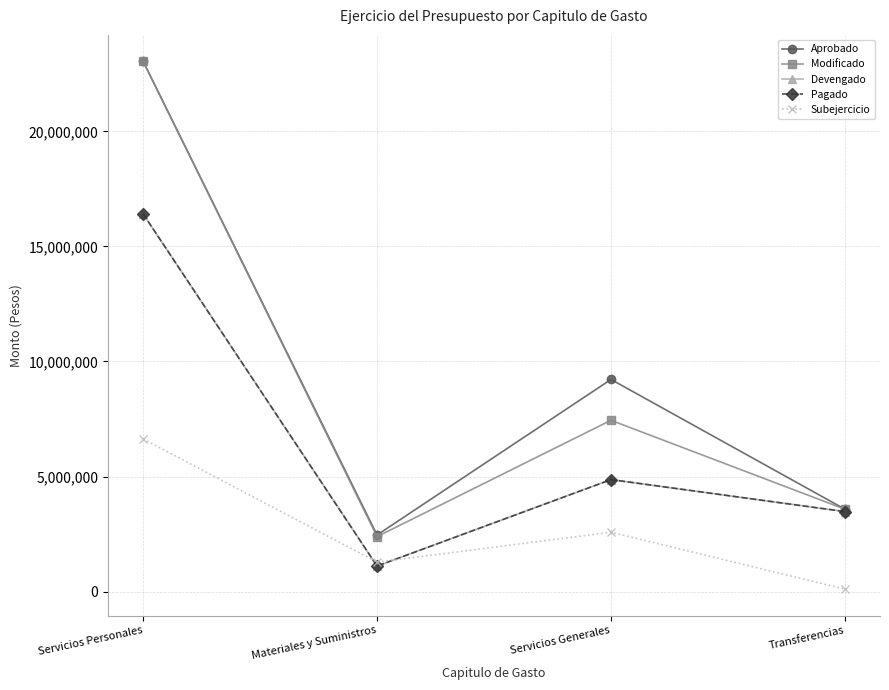

What is the value of the Aprobado point at the 3rd from the left?

9218215